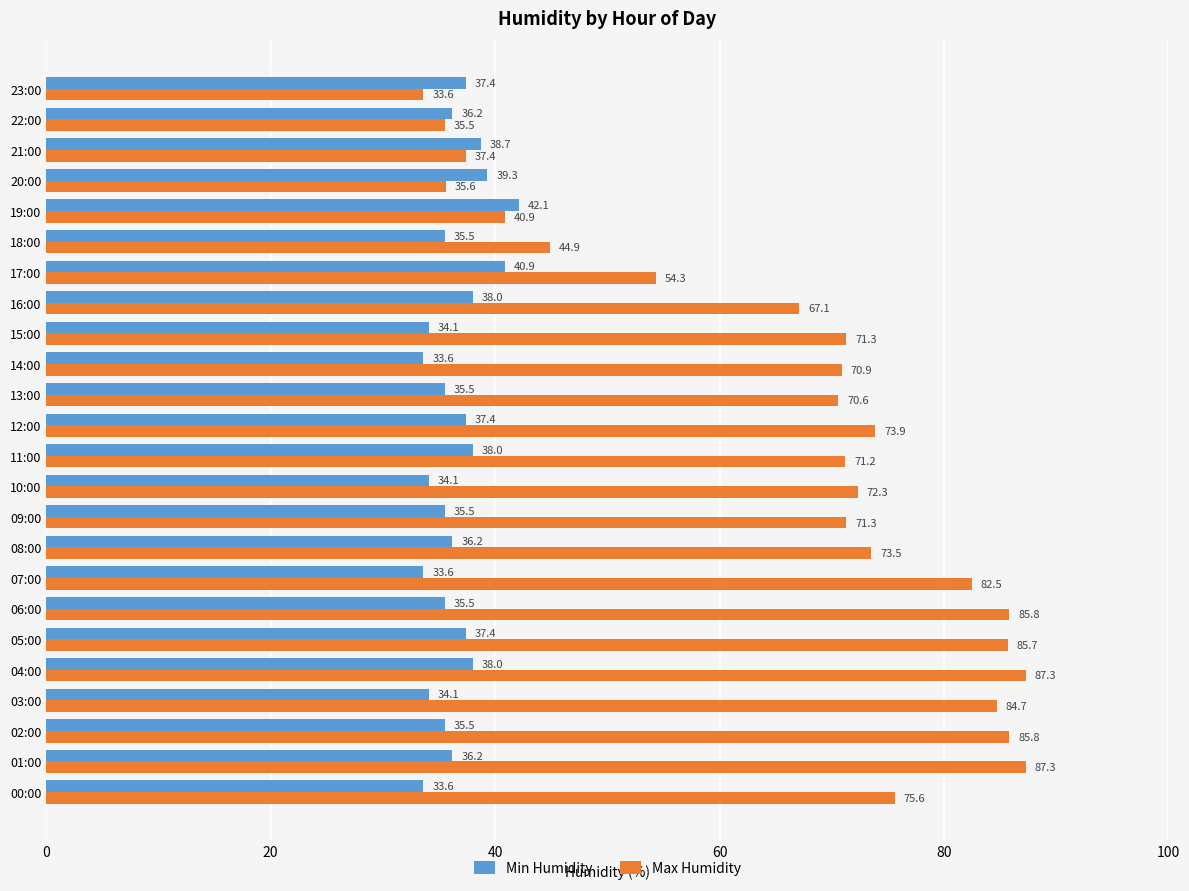

What is the maximum value shown in the chart?

87.3